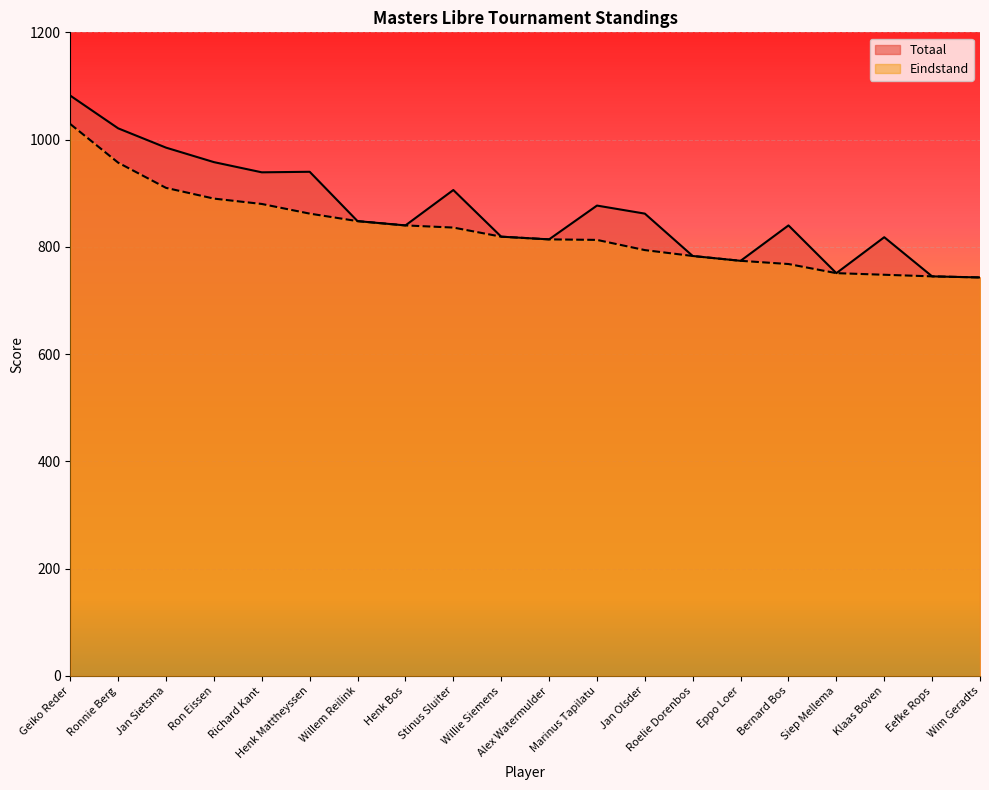

Is the value of Eindstand at Jan Sietsma greater than the value of Totaal at Geiko Reder?

No